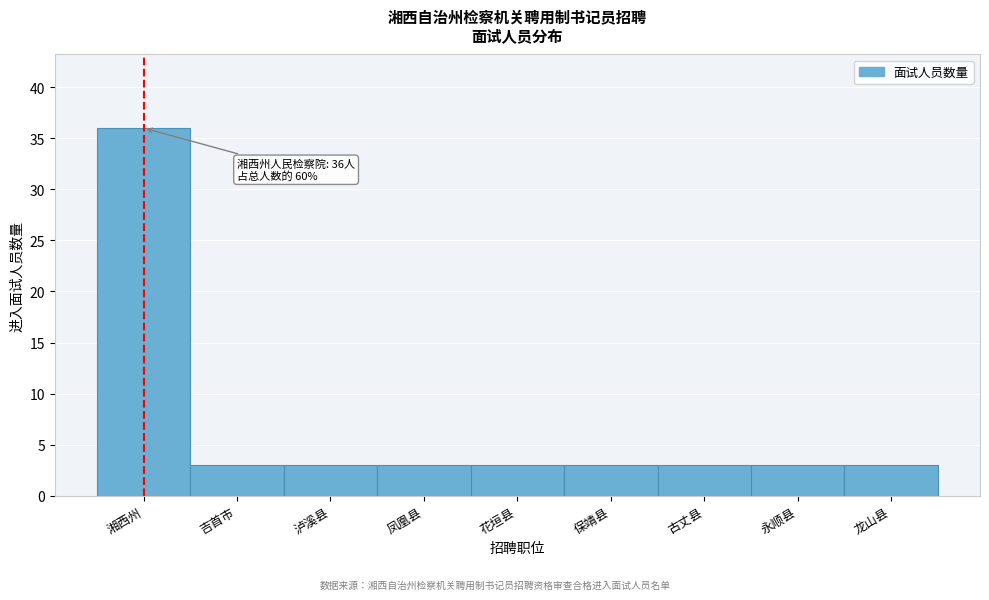

Reading left to right, list all the values displayed in this chart.

湘西州=36	吉首市=3	泸溪县=3	凤凰县=3	花垣县=3	保靖县=3	古丈县=3	永顺县=3	龙山县=3